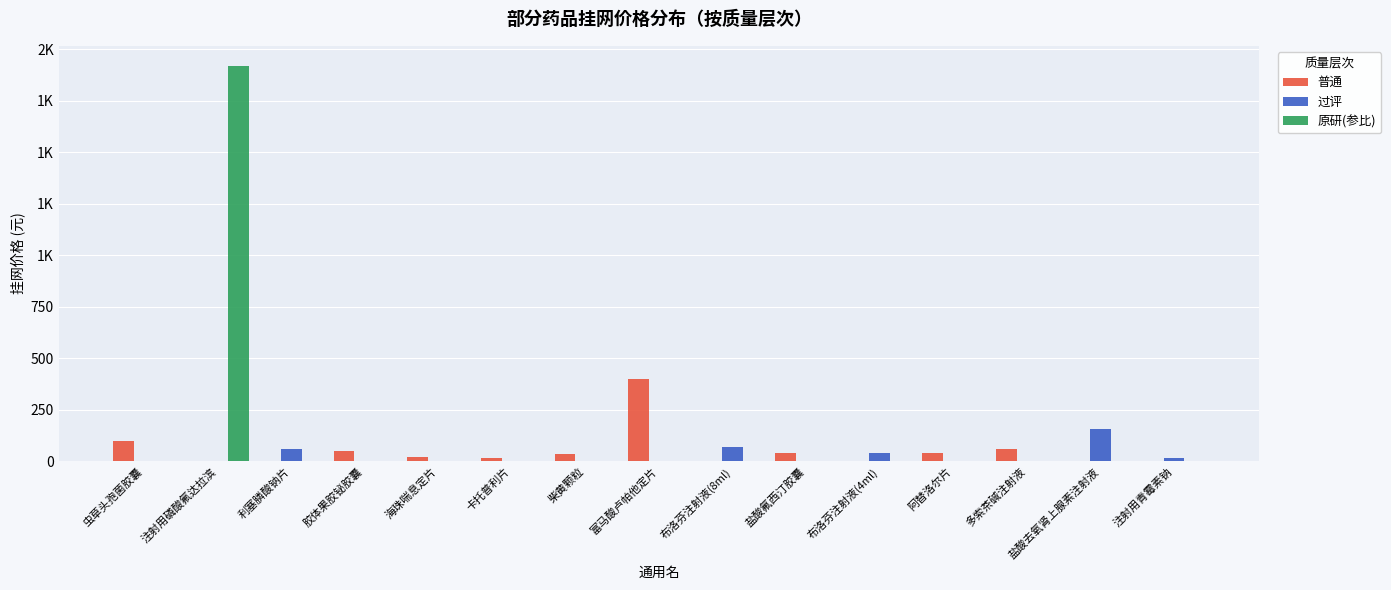

Reading left to right, what are all the values shown in this chart?

普通: 98.0	0.0	0.0	49.5	20.0	18.0	36.0	398.0	0.0	42.6	0.0	39.0	60.5	0.0	0.0
过评: 0.0	0.0	58.0	0.0	0.0	0.0	0.0	0.0	69.4	0.0	40.8	0.0	0.0	158.0	15.5
原研(参比): 0.0	1920.0	0.0	0.0	0.0	0.0	0.0	0.0	0.0	0.0	0.0	0.0	0.0	0.0	0.0